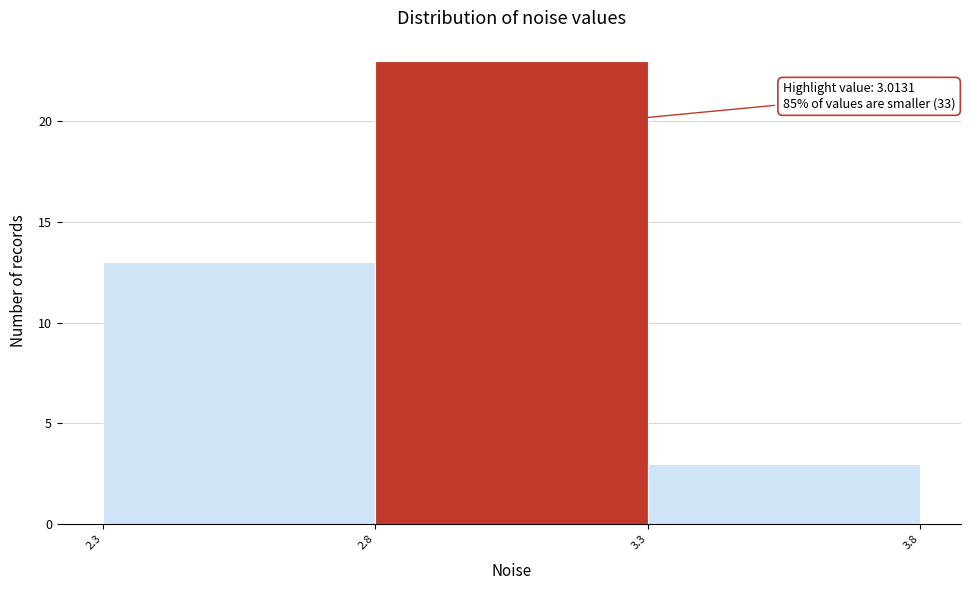

Reading left to right, list all the values displayed in this chart.

13	23	3